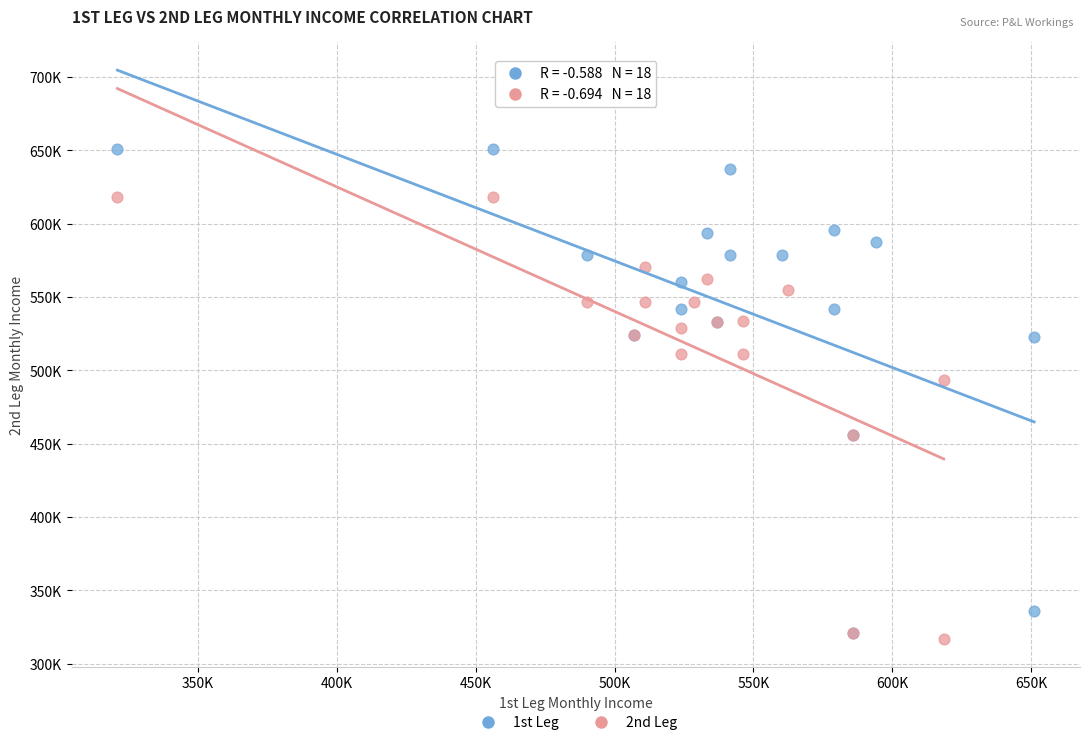

Which series contains the lowest Y value?

2nd Leg